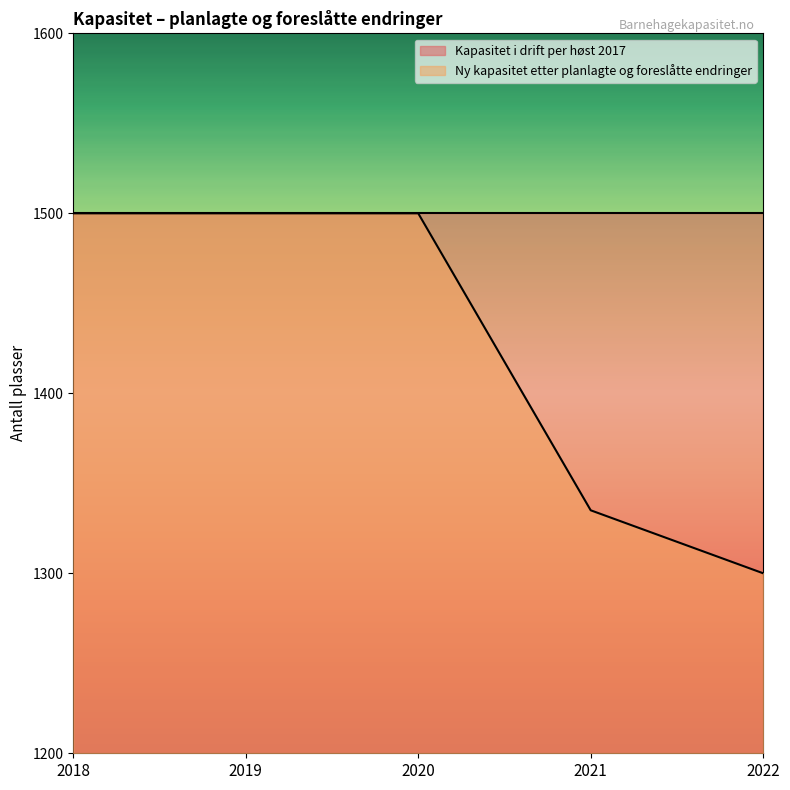

What is the ratio of the value at 2022 to the value at 2019?

0.9